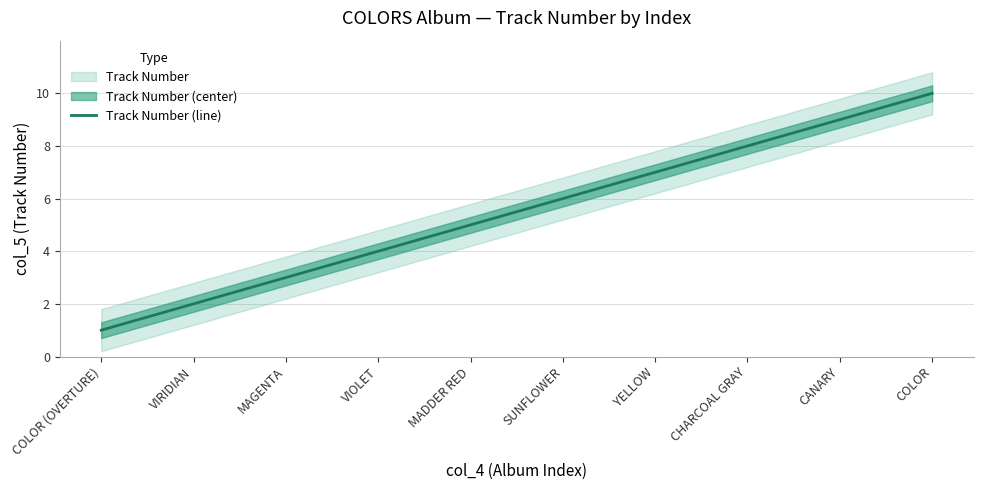

What is the difference between the maximum and minimum values?

9